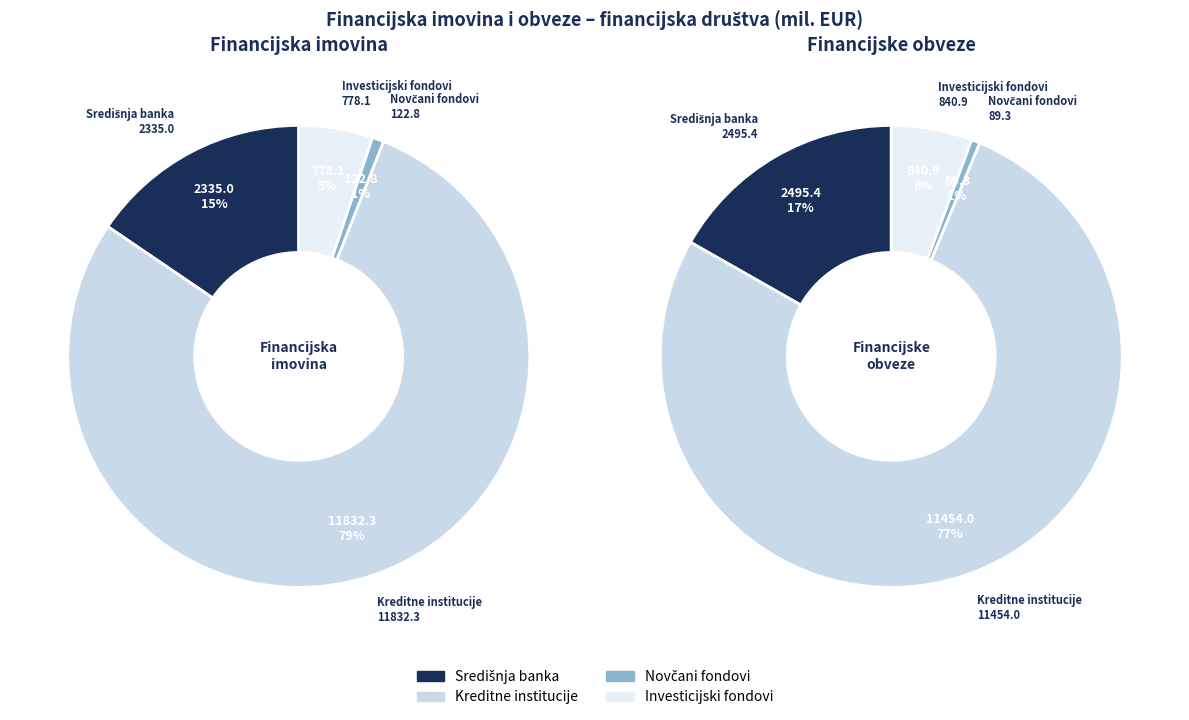

Which slice represents more than half of the pie?

Kreditne institucije